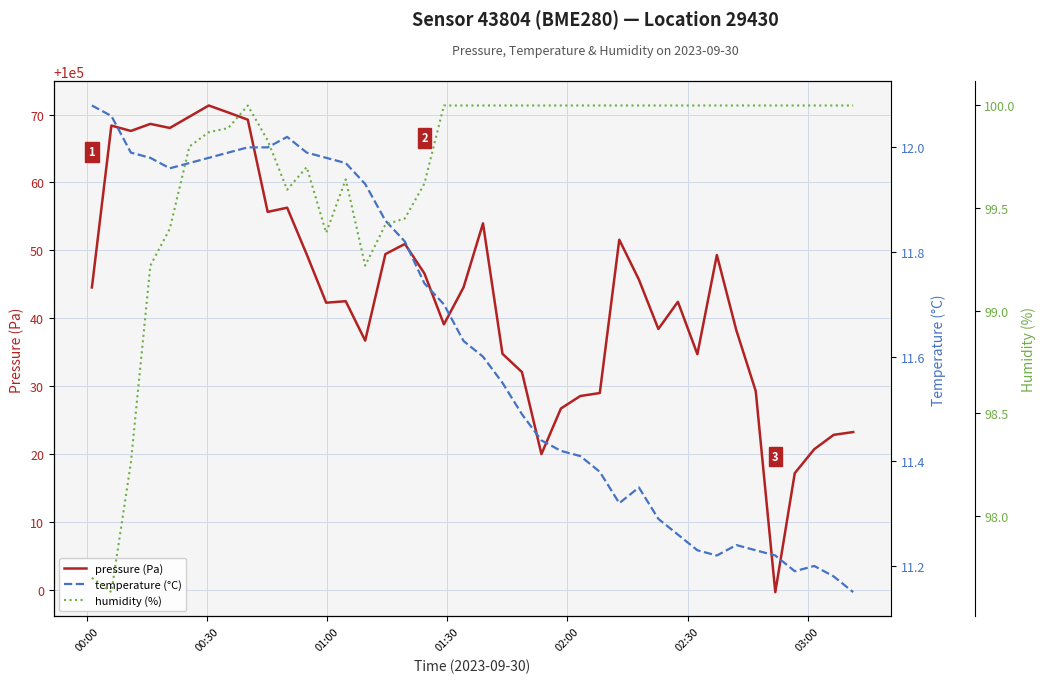

What is the maximum value for pressure (Pa)?

100071.3